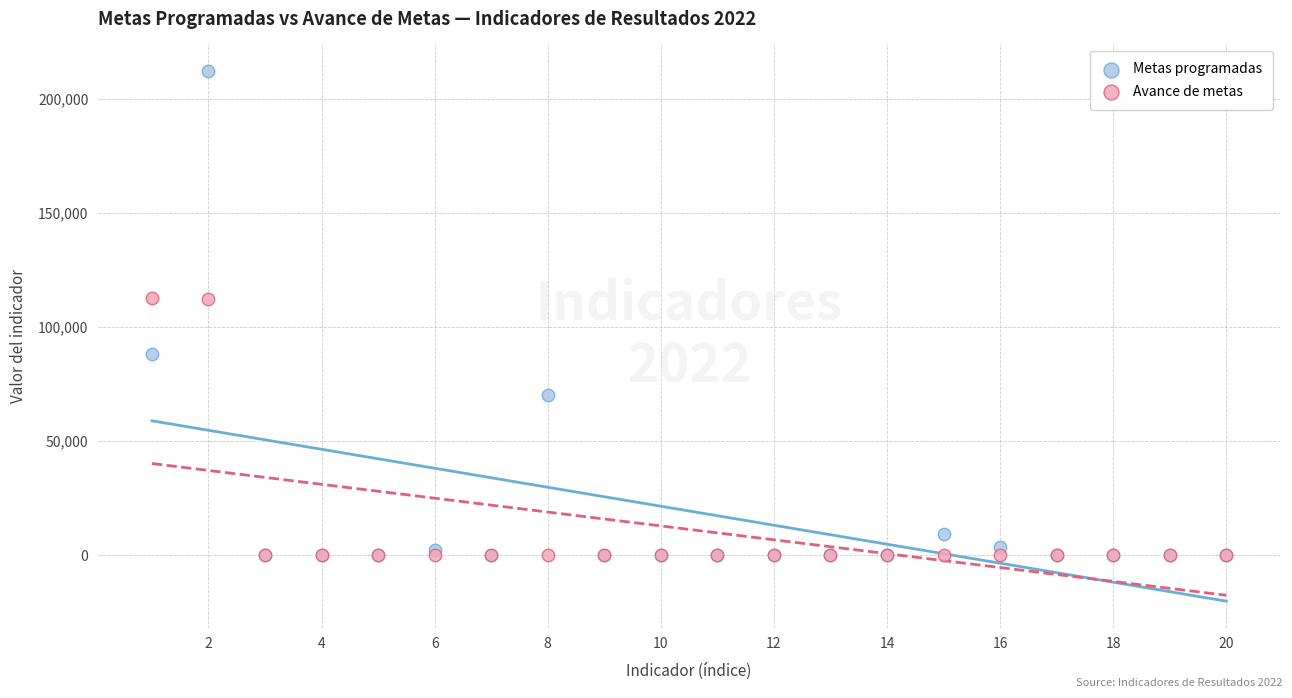

In the Avance de metas series, what Y value is closest to 56296?

112222.0